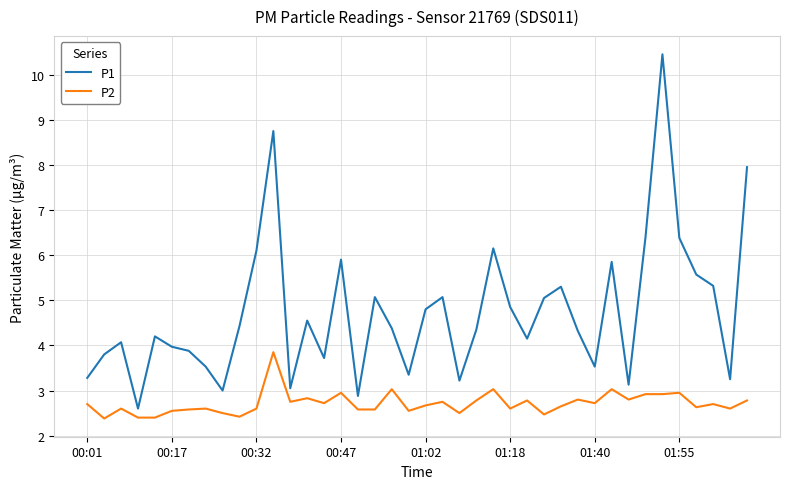

True or false: P2 and P1 cross at least once.

False